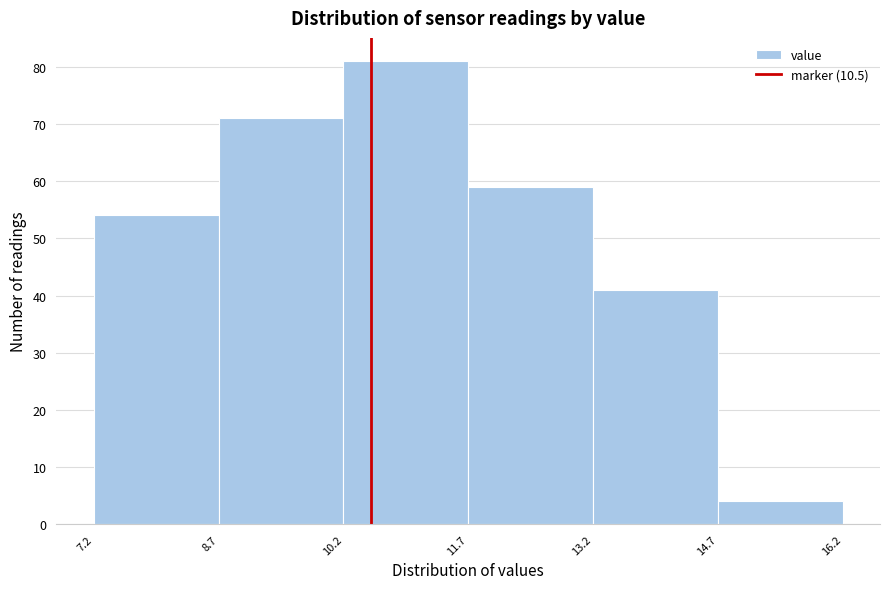

How tall is the bar that spans 13.2 to 14.7 on the x-axis? The values are not printed on the chart, so give them approximately, as read against the axis.

41